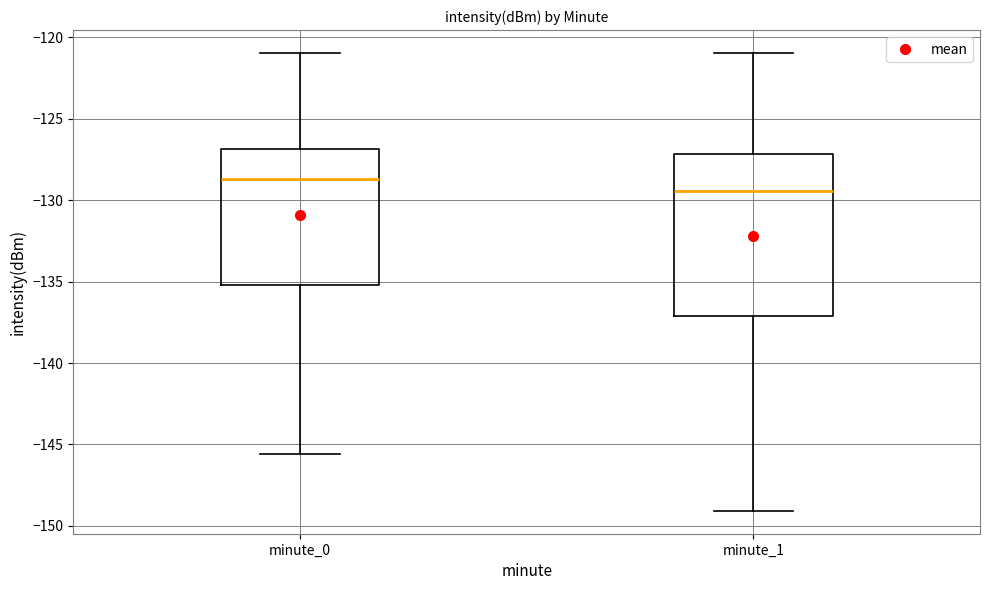

Reading left to right, transcribe this box plot: for each box, give where its median line is, the range the box spans, and where its two whiskers end, as read against the y-axis. The values are not printed on the chart, so give them approximately, as read against the axis.

minute_0: median -128.5, box -135.0 to -127.0, whiskers -145.5 to -121.0
minute_1: median -129.5, box -137.0 to -127.0, whiskers -149.0 to -121.0